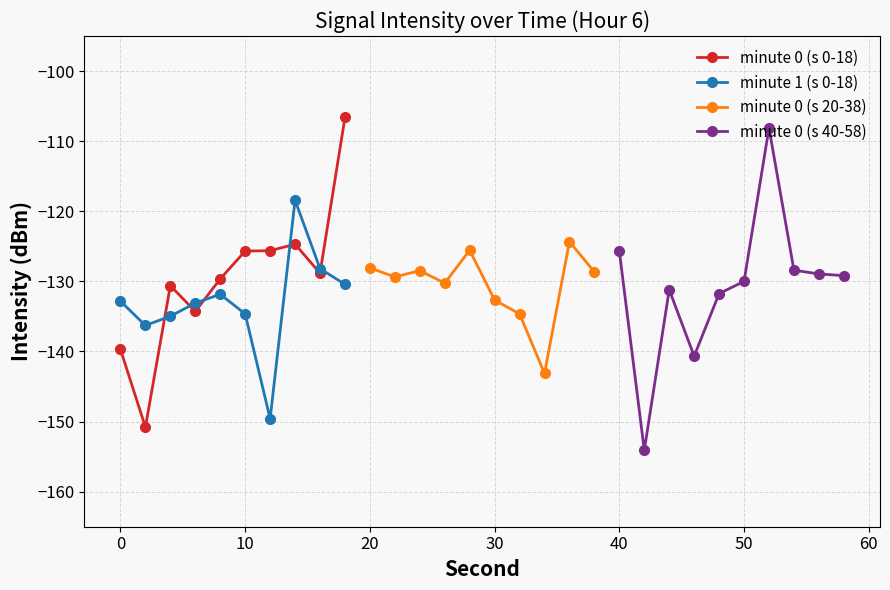

What is the lowest value of the minute 0 (s 0-18) series?

-150.8